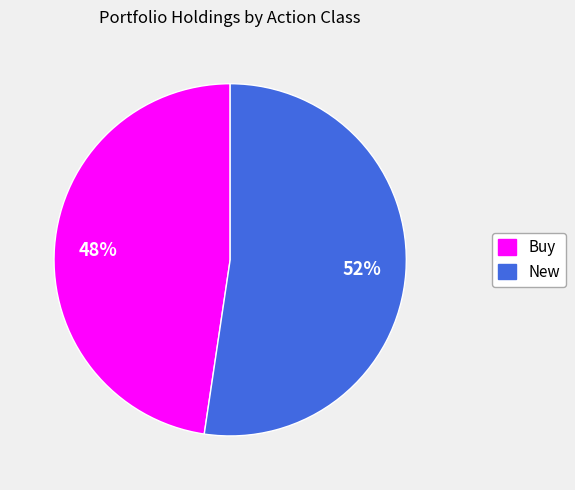

To the nearest percent, what is the average slice percentage?

50%